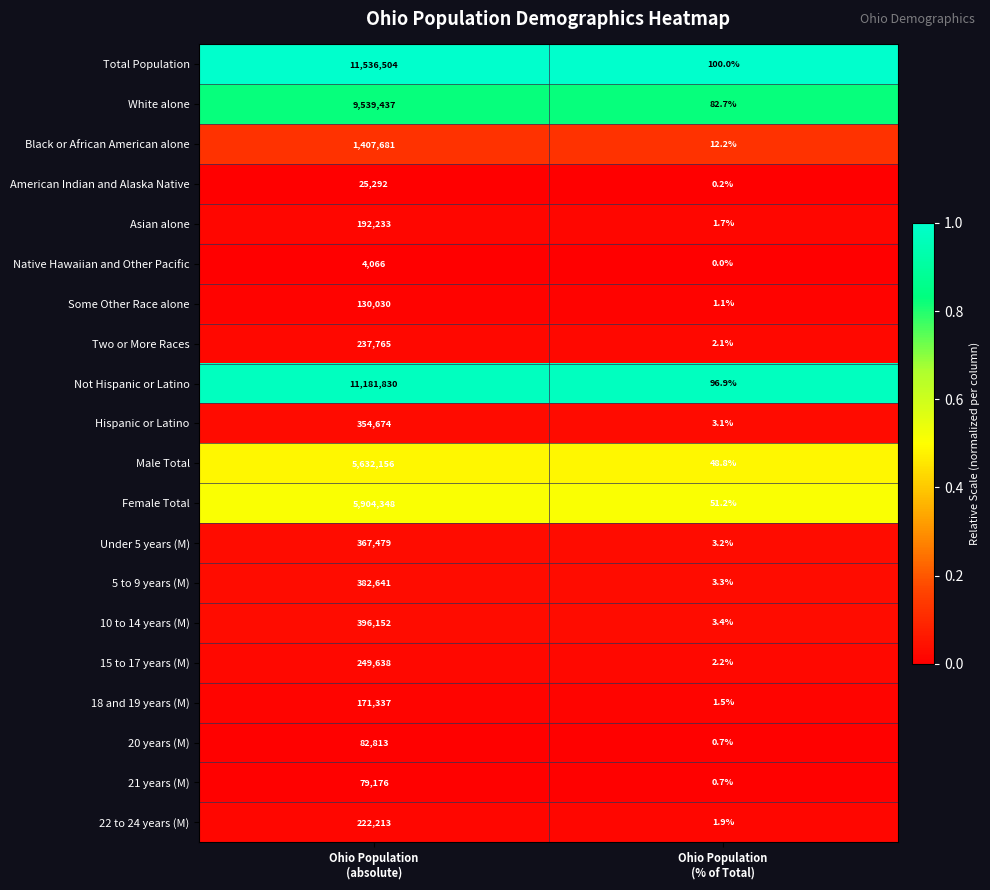

Which series has the largest total across all categories?

Total Population